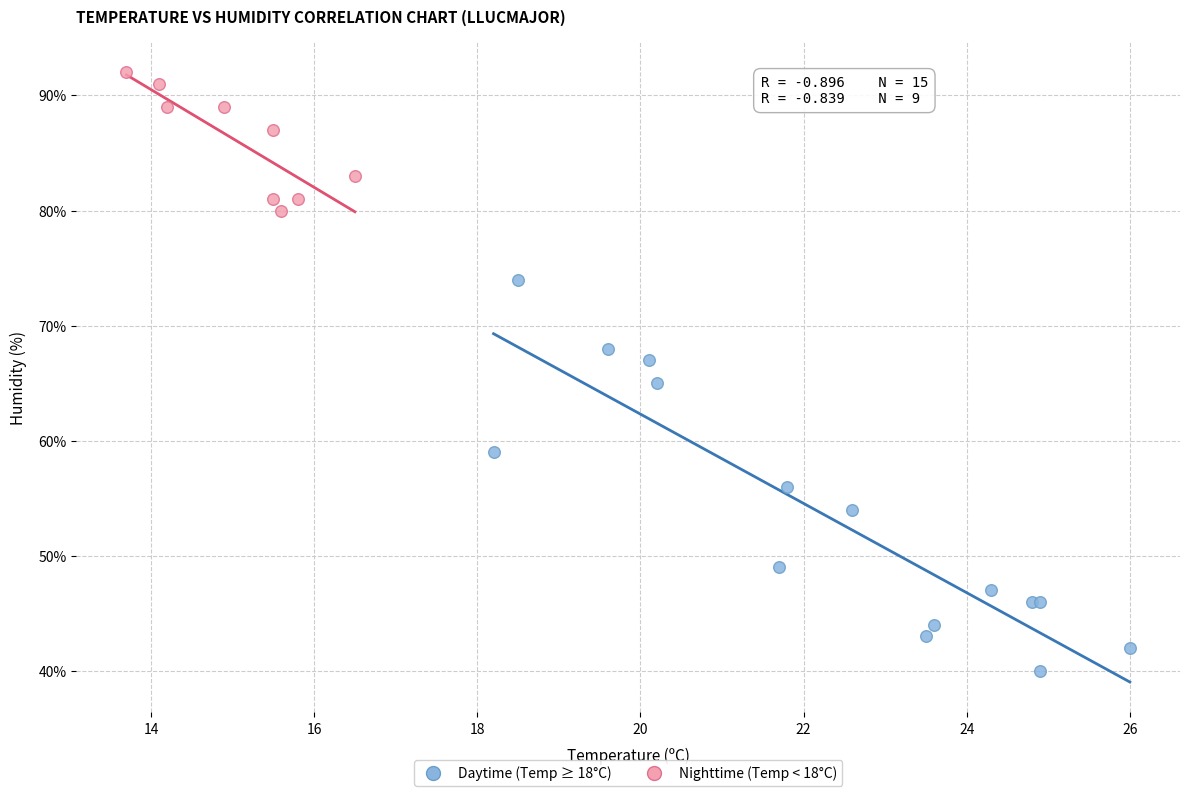

Which series reaches the maximum Y coordinate?

Nighttime (Temp < 18°C)